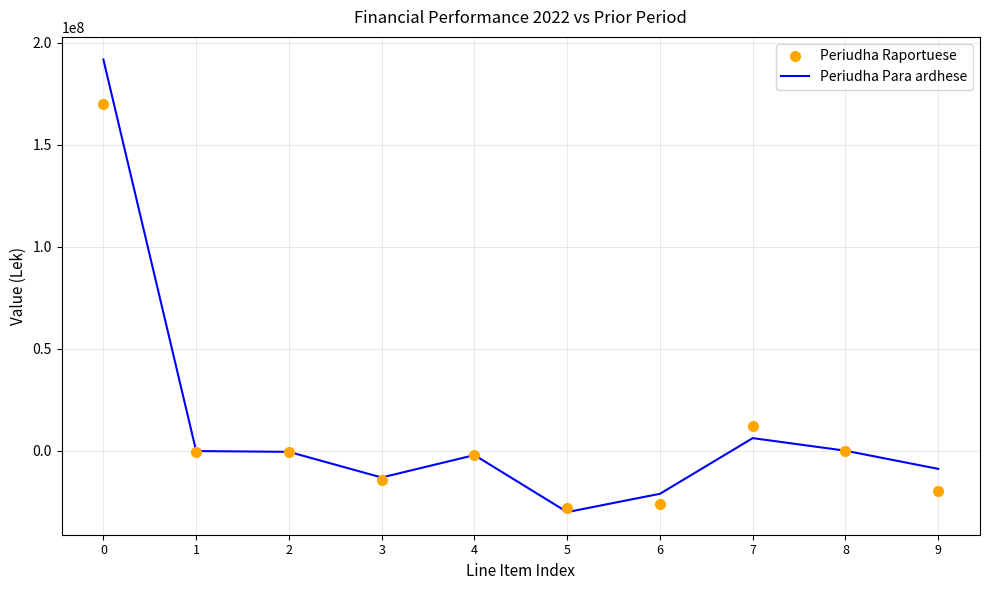

The value of Periudha Para ardhese at 2 is -544250. True or false?

True